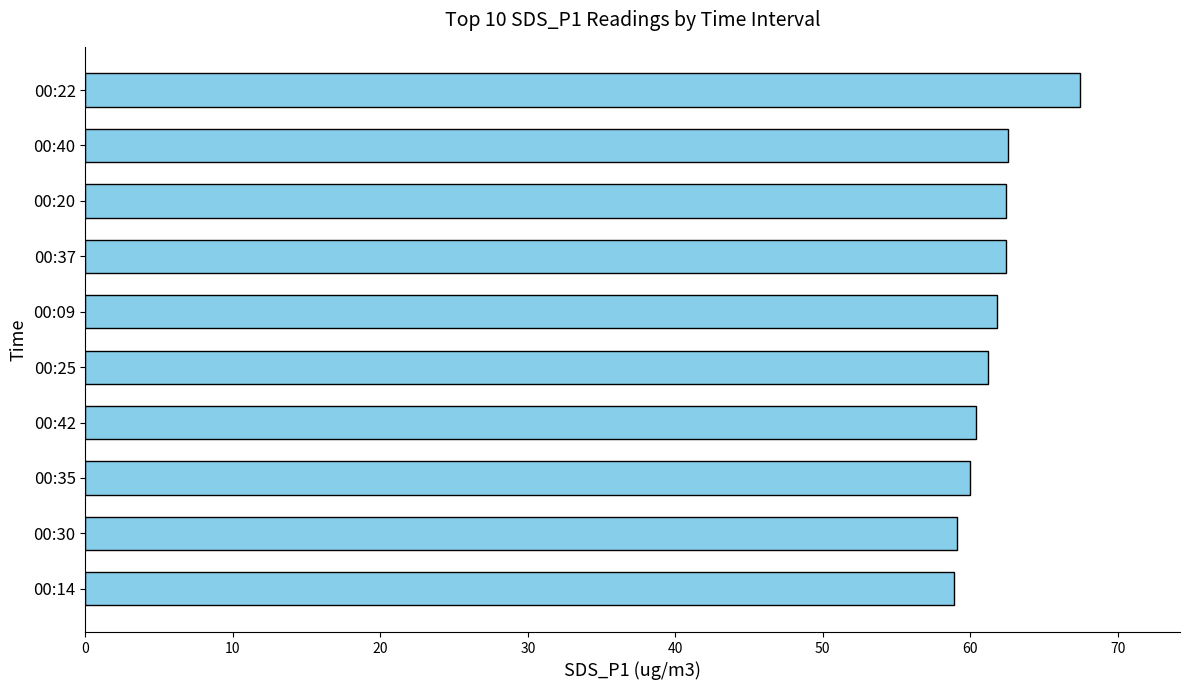

What is the ratio of the value at 00:35 to the value at 00:37?

1.0